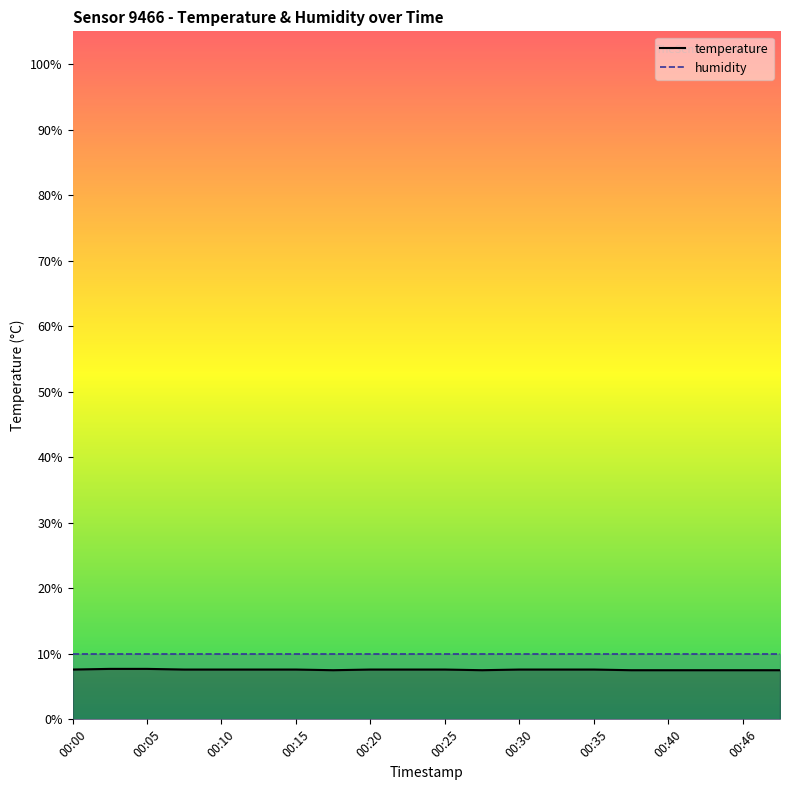

What is the value of the 8th point from the left?

7.5